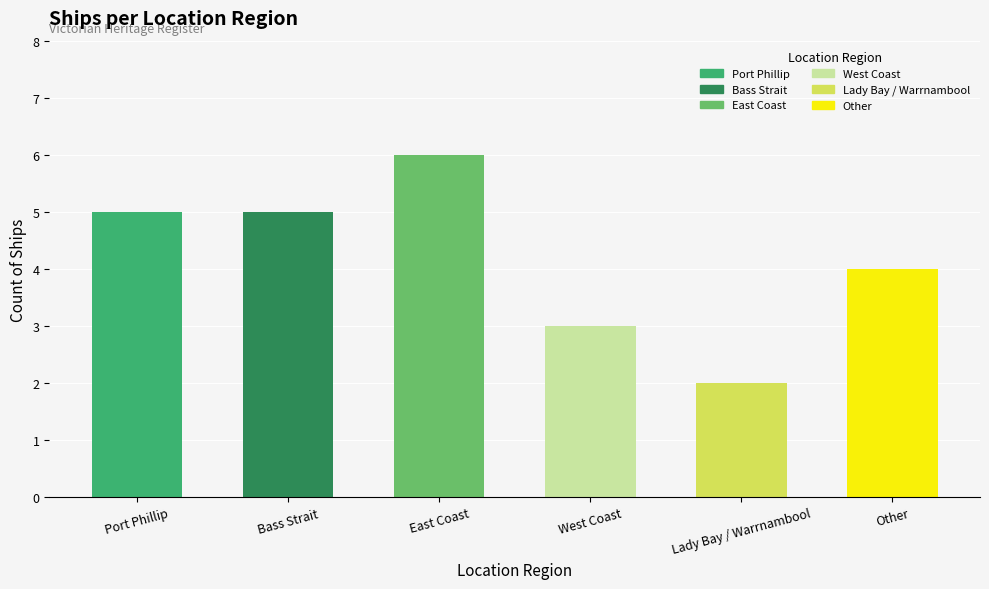

What is the average value?

4